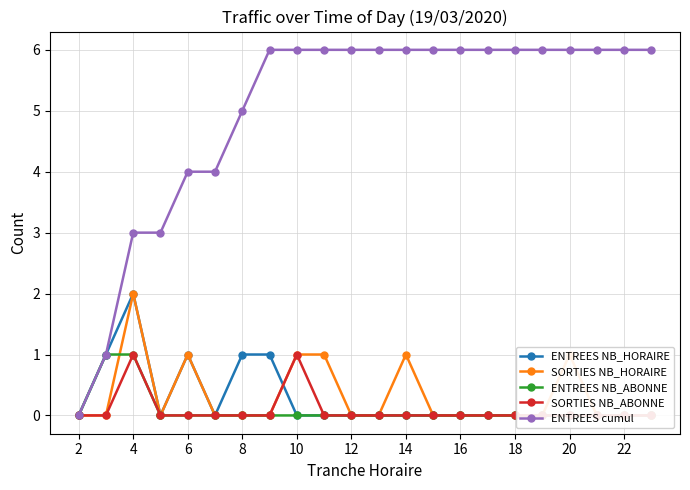

True or false: ENTREES NB_ABONNE and ENTREES NB_HORAIRE intersect in this chart.

False